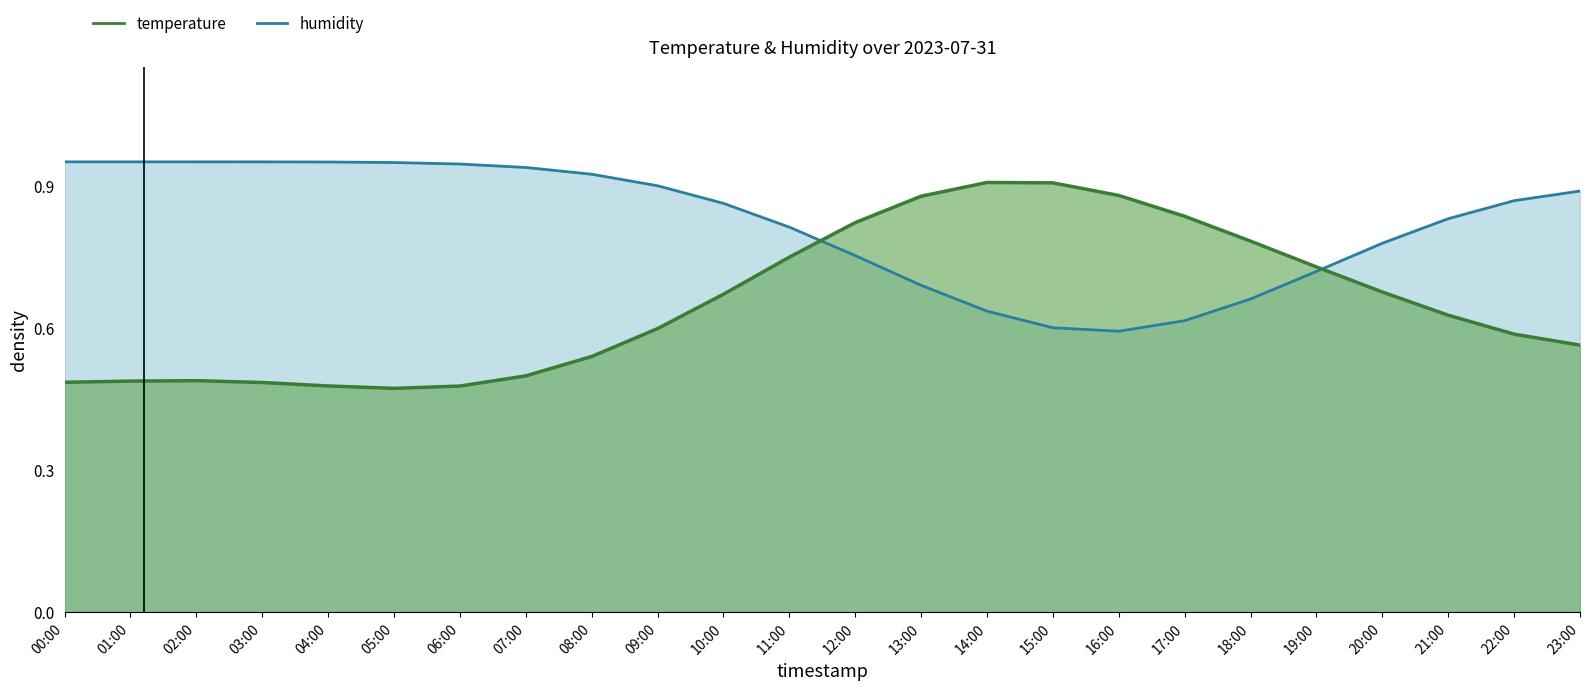

List the series in order of their peak value, highest first.

humidity, temperature